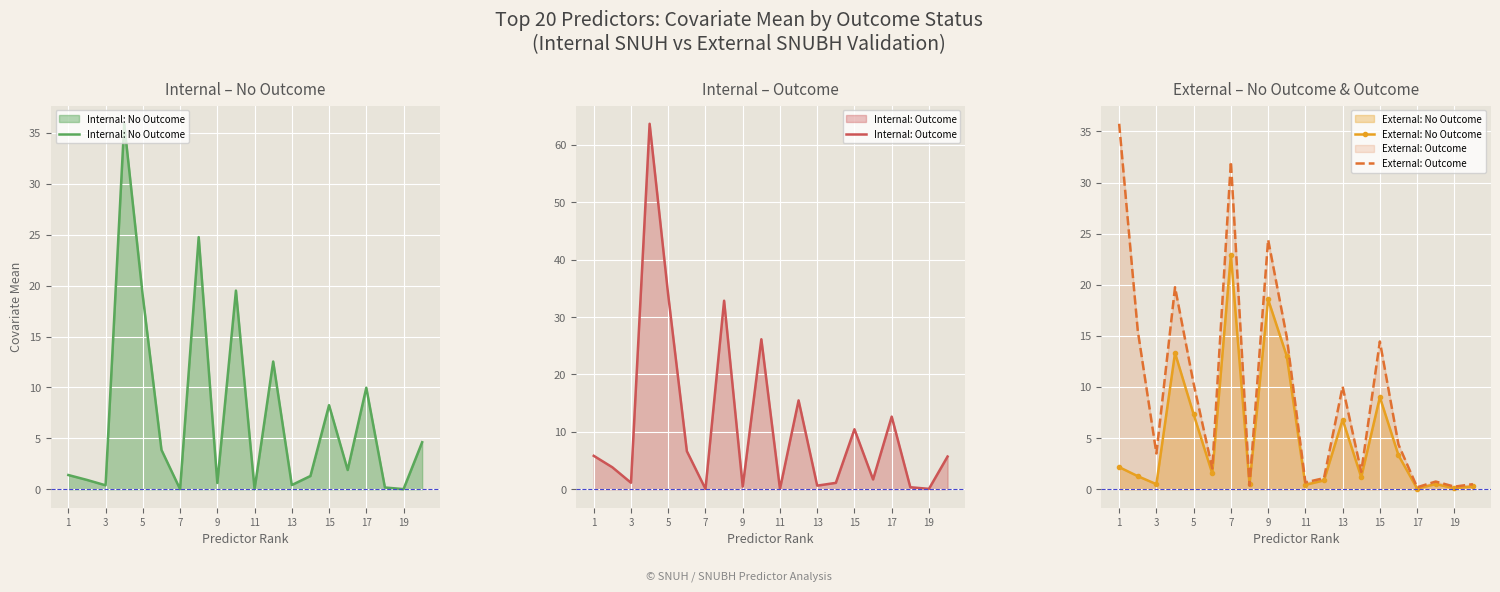

Which series has the largest range (max minus min)?

Internal: Outcome